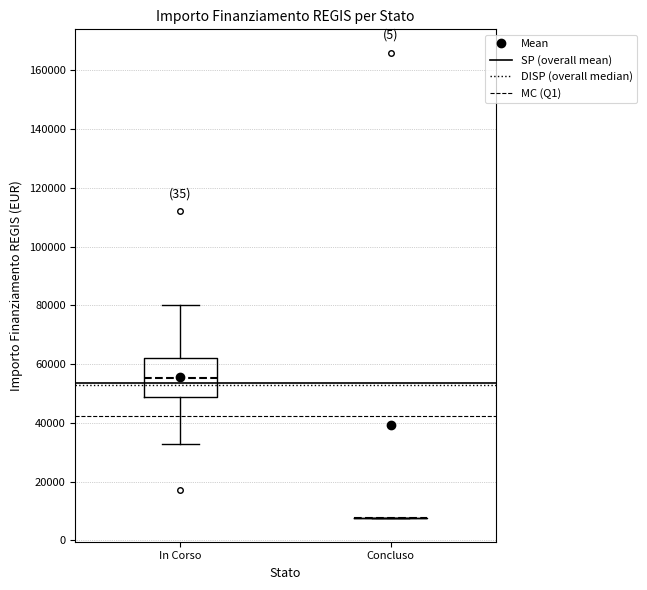

Reading left to right, transcribe this box plot: for each box, give where its median line is, the range the box spans, and where its two whiskers end, as read against the y-axis. The values are not printed on the chart, so give them approximately, as read against the axis.

In Corso: median 56000, box 48000 to 62000, whiskers 32000 to 80000
Concluso: box collapsed to a line at 8000, whiskers 8000 to 8000